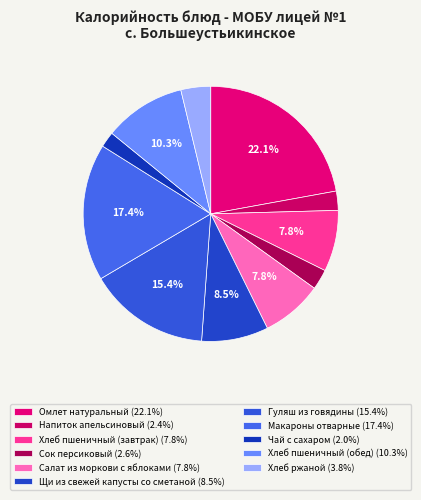

Which category has the biggest portion of the pie?

Омлет натуральный